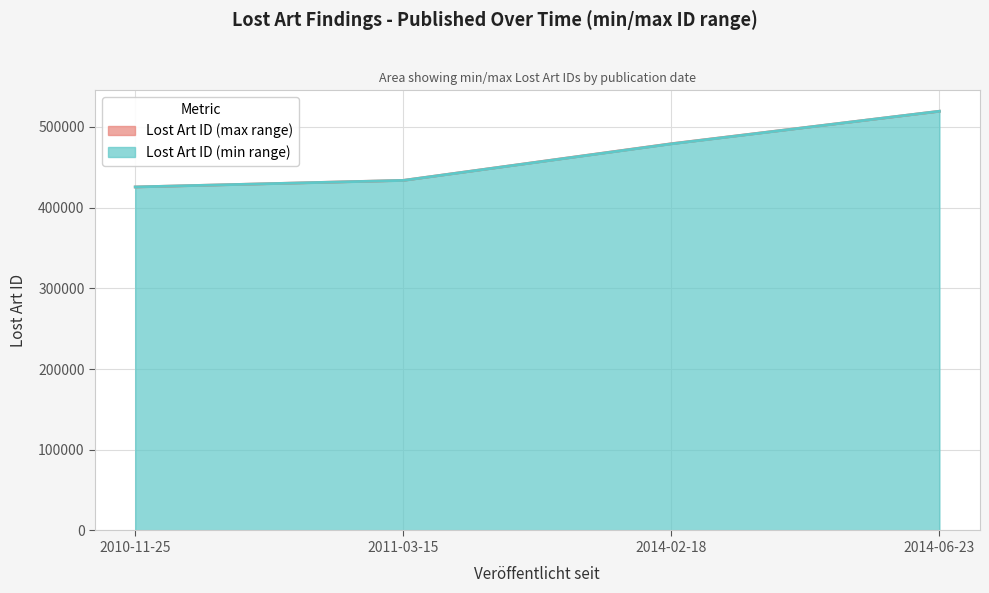

What is the total value across all series at 2014-02-18?

479269